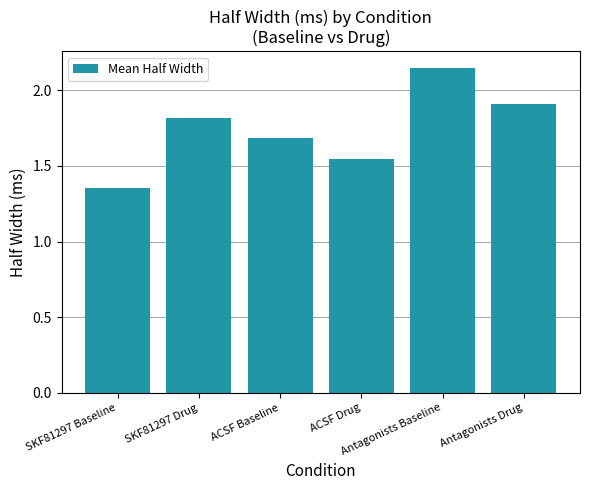

Count the values in the range 1 to 2.

5